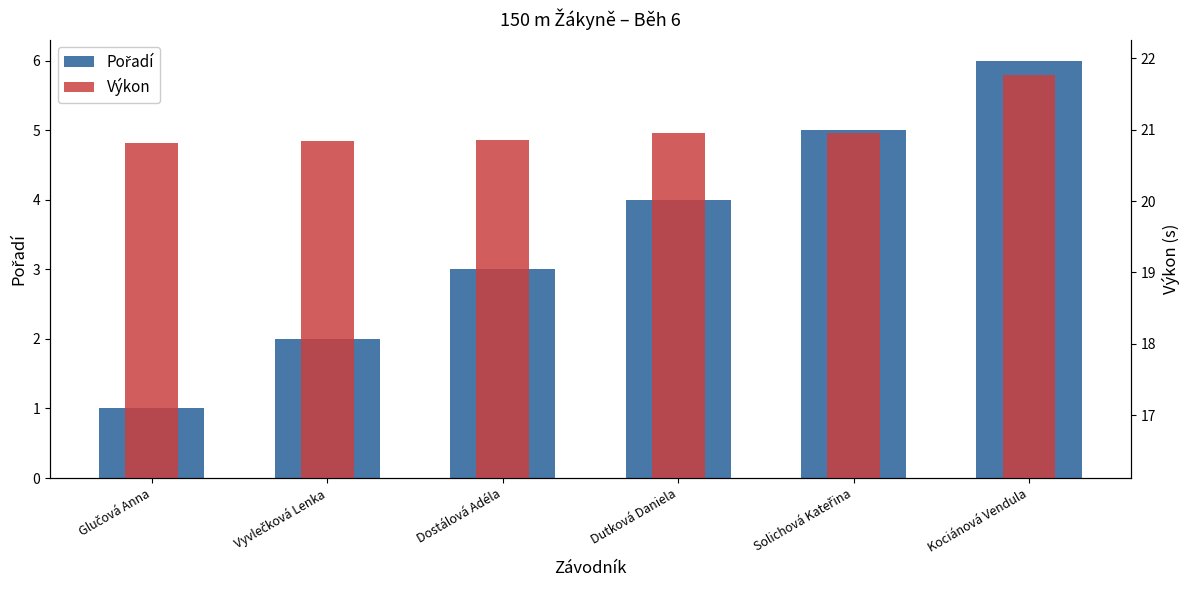

Is it true that Výkon equals 5.9 at Glučová Anna?

False